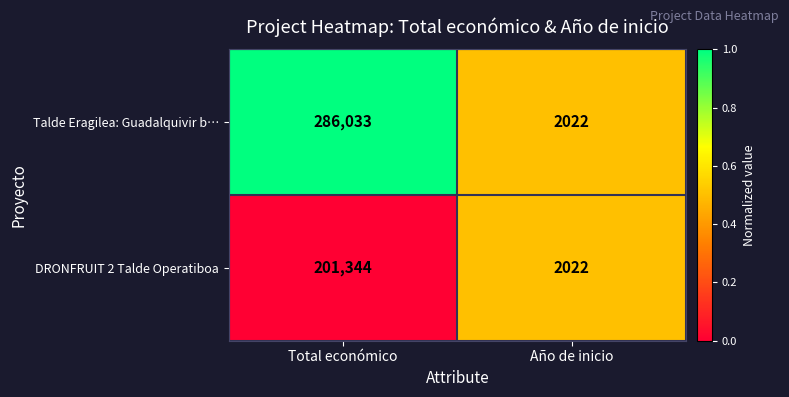

List the series in order of their peak value, highest first.

Talde Eragilea: Guadalquivir b…, DRONFRUIT 2 Talde Operatiboa